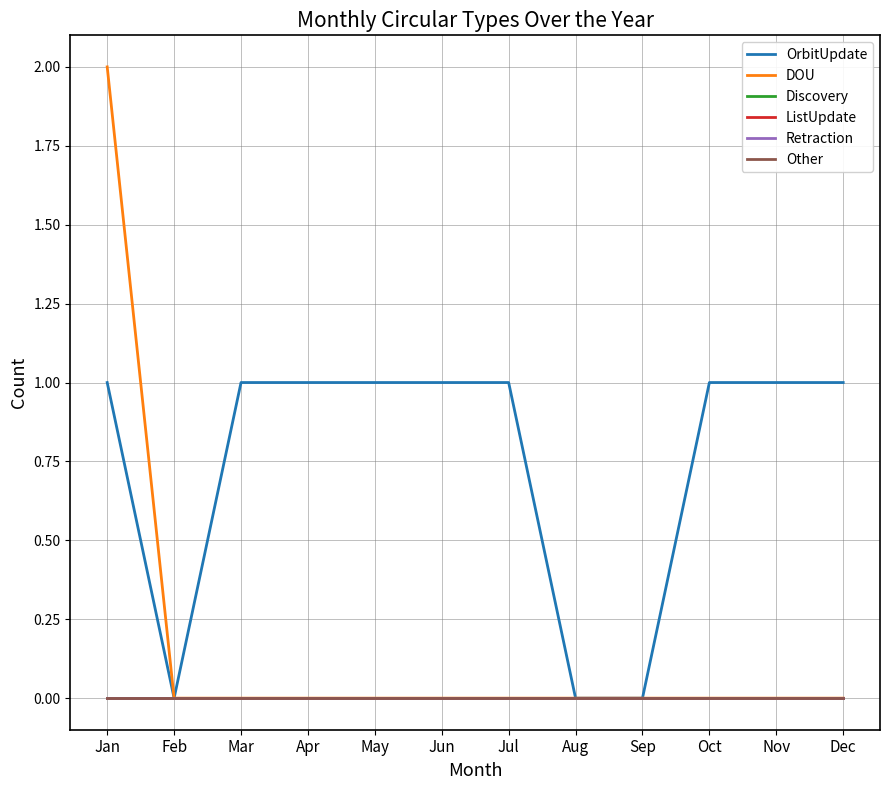

What is the average value of the OrbitUpdate series?

1